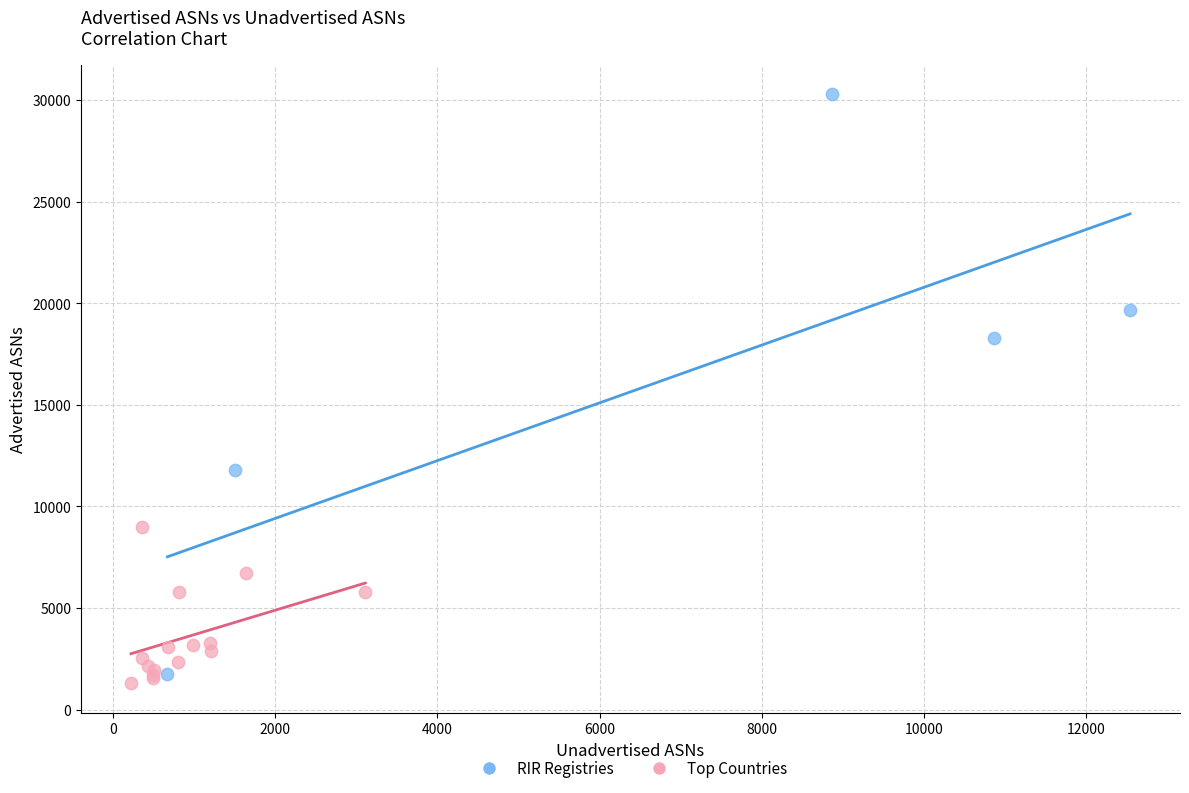

Which series reaches the minimum Y coordinate?

Top Countries